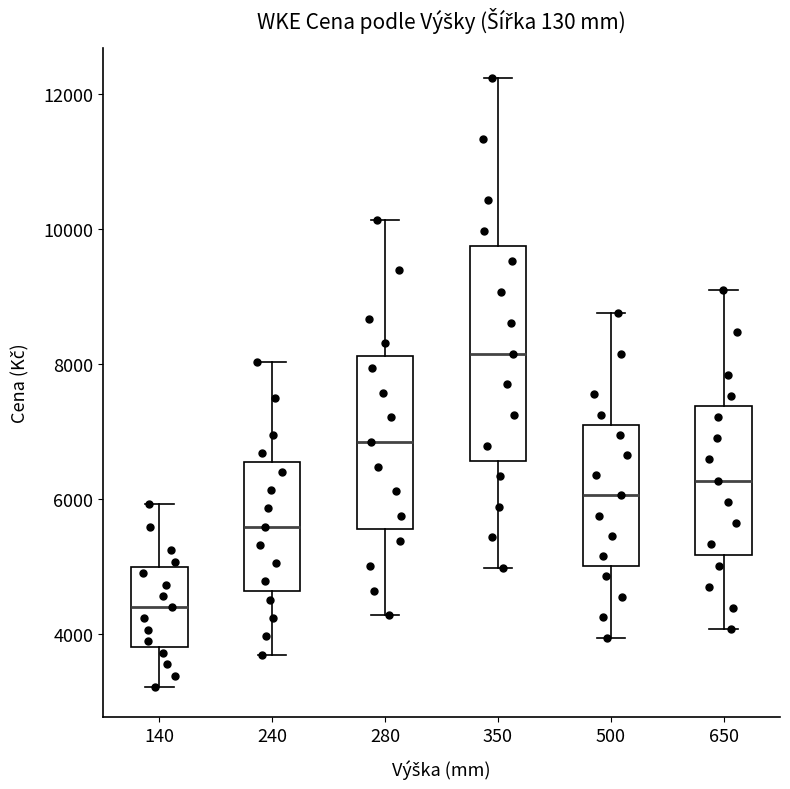

Which box is the tallest, from its lower edge to its upper edge?

350